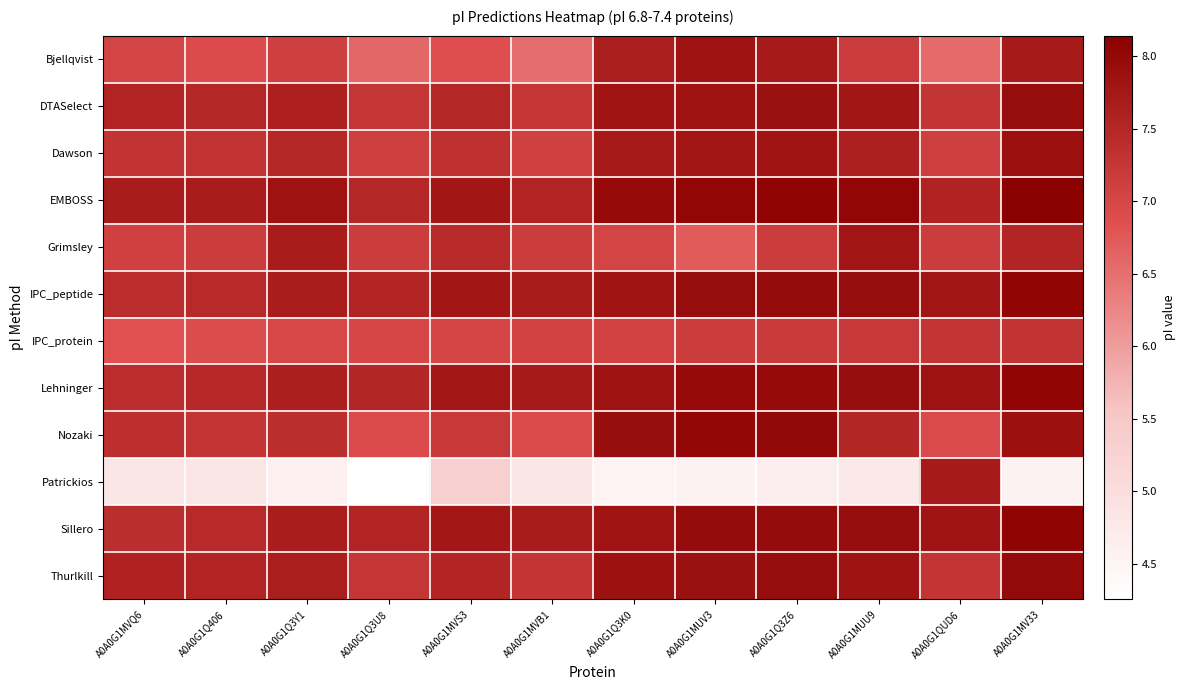

Reading left to right, extract all data points from this chart.

Bjellqvist: A0A0G1MVQ6=7.0	A0A0G1Q406=6.9	A0A0G1Q3Y1=7.1	A0A0G1Q3U8=6.6	A0A0G1MVS3=6.9	A0A0G1MVB1=6.5	A0A0G1Q3K0=7.6	A0A0G1MUV3=7.8	A0A0G1Q3Z6=7.7	A0A0G1MUU9=7.2	A0A0G1QUD6=6.5	A0A0G1MV33=7.7
DTASelect: A0A0G1MVQ6=7.5	A0A0G1Q406=7.5	A0A0G1Q3Y1=7.6	A0A0G1Q3U8=7.2	A0A0G1MVS3=7.5	A0A0G1MVB1=7.2	A0A0G1Q3K0=7.8	A0A0G1MUV3=7.8	A0A0G1Q3Z6=7.9	A0A0G1MUU9=7.8	A0A0G1QUD6=7.3	A0A0G1MV33=7.9
Dawson: A0A0G1MVQ6=7.3	A0A0G1Q406=7.3	A0A0G1Q3Y1=7.5	A0A0G1Q3U8=7.1	A0A0G1MVS3=7.4	A0A0G1MVB1=7.1	A0A0G1Q3K0=7.7	A0A0G1MUV3=7.8	A0A0G1Q3Z6=7.8	A0A0G1MUU9=7.6	A0A0G1QUD6=7.1	A0A0G1MV33=7.9
EMBOSS: A0A0G1MVQ6=7.7	A0A0G1Q406=7.7	A0A0G1Q3Y1=7.8	A0A0G1Q3U8=7.5	A0A0G1MVS3=7.8	A0A0G1MVB1=7.5	A0A0G1Q3K0=8.0	A0A0G1MUV3=8.0	A0A0G1Q3Z6=8.1	A0A0G1MUU9=8.0	A0A0G1QUD6=7.6	A0A0G1MV33=8.1
Grimsley: A0A0G1MVQ6=7.1	A0A0G1Q406=7.1	A0A0G1Q3Y1=7.7	A0A0G1Q3U8=7.2	A0A0G1MVS3=7.5	A0A0G1MVB1=7.1	A0A0G1Q3K0=7.0	A0A0G1MUV3=6.7	A0A0G1Q3Z6=7.2	A0A0G1MUU9=7.8	A0A0G1QUD6=7.2	A0A0G1MV33=7.5
IPC_peptide: A0A0G1MVQ6=7.4	A0A0G1Q406=7.5	A0A0G1Q3Y1=7.7	A0A0G1Q3U8=7.5	A0A0G1MVS3=7.8	A0A0G1MVB1=7.7	A0A0G1Q3K0=7.8	A0A0G1MUV3=7.9	A0A0G1Q3Z6=8.0	A0A0G1MUU9=7.9	A0A0G1QUD6=7.8	A0A0G1MV33=8.0
IPC_protein: A0A0G1MVQ6=6.8	A0A0G1Q406=6.9	A0A0G1Q3Y1=7.0	A0A0G1Q3U8=7.0	A0A0G1MVS3=7.0	A0A0G1MVB1=7.1	A0A0G1Q3K0=7.1	A0A0G1MUV3=7.1	A0A0G1Q3Z6=7.2	A0A0G1MUU9=7.2	A0A0G1QUD6=7.3	A0A0G1MV33=7.3
Lehninger: A0A0G1MVQ6=7.4	A0A0G1Q406=7.5	A0A0G1Q3Y1=7.6	A0A0G1Q3U8=7.5	A0A0G1MVS3=7.8	A0A0G1MVB1=7.7	A0A0G1Q3K0=7.8	A0A0G1MUV3=8.0	A0A0G1Q3Z6=8.0	A0A0G1MUU9=7.9	A0A0G1QUD6=7.8	A0A0G1MV33=8.0
Nozaki: A0A0G1MVQ6=7.4	A0A0G1Q406=7.3	A0A0G1Q3Y1=7.4	A0A0G1Q3U8=6.9	A0A0G1MVS3=7.2	A0A0G1MVB1=6.9	A0A0G1Q3K0=7.9	A0A0G1MUV3=8.0	A0A0G1Q3Z6=8.0	A0A0G1MUU9=7.5	A0A0G1QUD6=6.9	A0A0G1MV33=7.9
Patrickios: A0A0G1MVQ6=4.8	A0A0G1Q406=4.8	A0A0G1Q3Y1=4.6	A0A0G1Q3U8=4.3	A0A0G1MVS3=5.3	A0A0G1MVB1=4.8	A0A0G1Q3K0=4.5	A0A0G1MUV3=4.5	A0A0G1Q3Z6=4.6	A0A0G1MUU9=4.7	A0A0G1QUD6=7.7	A0A0G1MV33=4.5
Sillero: A0A0G1MVQ6=7.4	A0A0G1Q406=7.5	A0A0G1Q3Y1=7.7	A0A0G1Q3U8=7.5	A0A0G1MVS3=7.8	A0A0G1MVB1=7.7	A0A0G1Q3K0=7.8	A0A0G1MUV3=8.0	A0A0G1Q3Z6=8.0	A0A0G1MUU9=7.9	A0A0G1QUD6=7.8	A0A0G1MV33=8.1
Thurlkill: A0A0G1MVQ6=7.6	A0A0G1Q406=7.5	A0A0G1Q3Y1=7.6	A0A0G1Q3U8=7.2	A0A0G1MVS3=7.5	A0A0G1MVB1=7.3	A0A0G1Q3K0=7.8	A0A0G1MUV3=7.9	A0A0G1Q3Z6=7.9	A0A0G1MUU9=7.8	A0A0G1QUD6=7.3	A0A0G1MV33=8.0